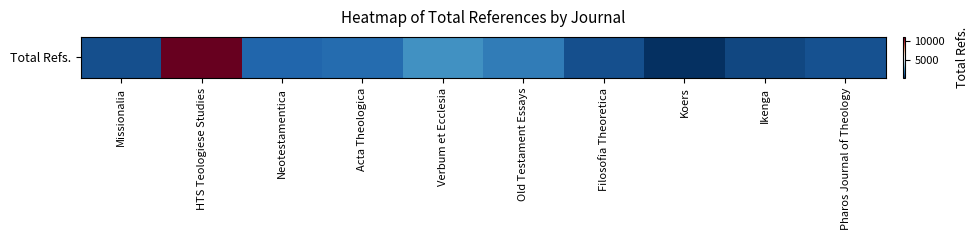

What is the minimum value shown in the chart?

274